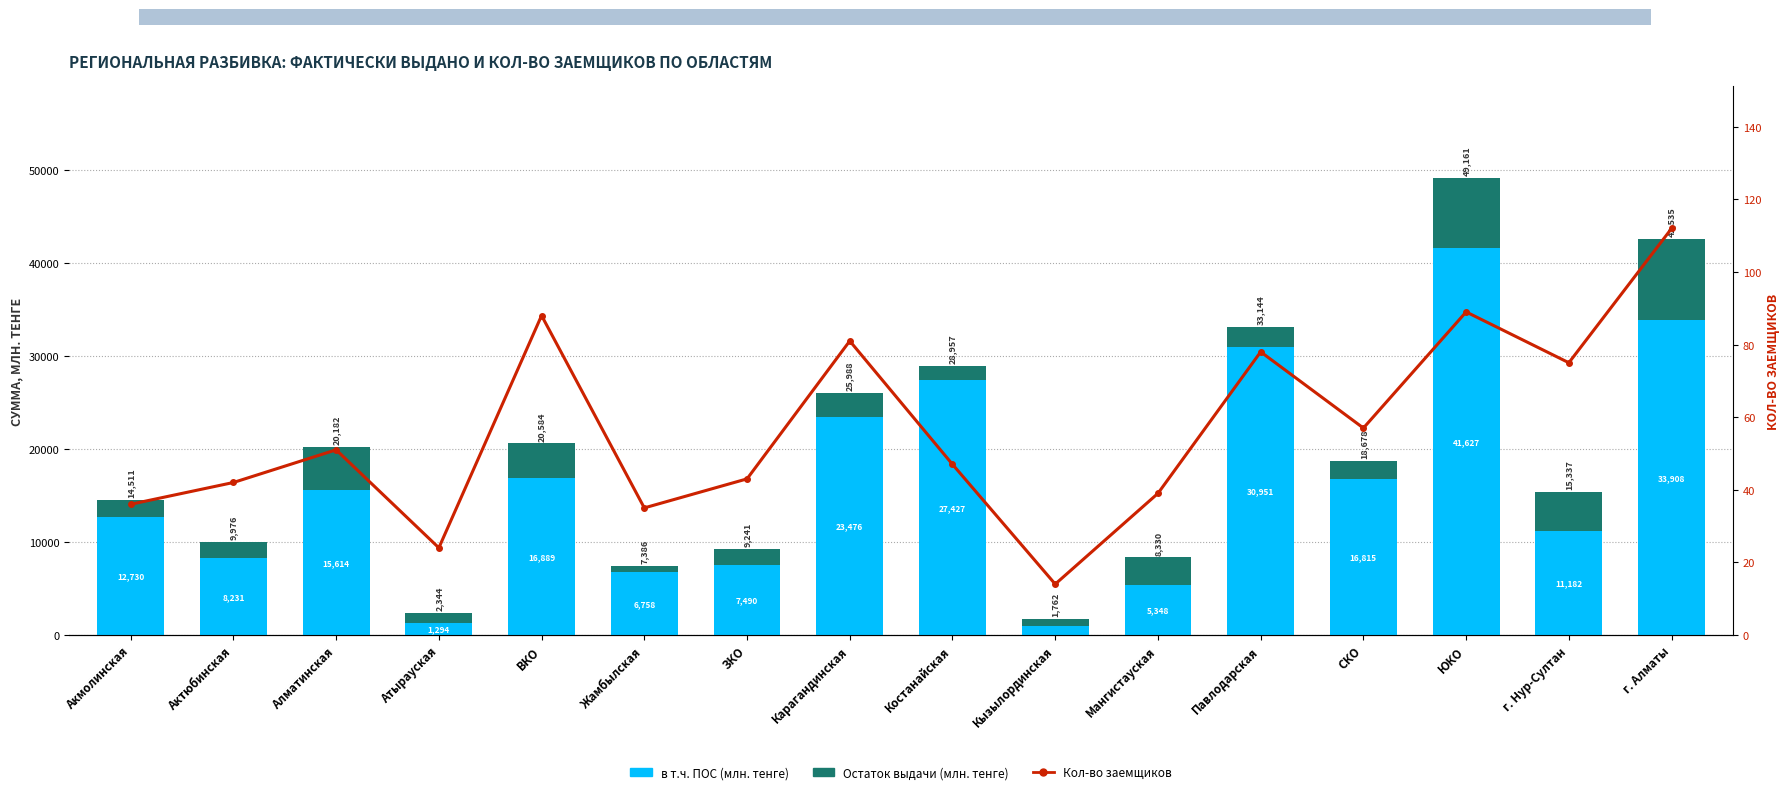

What is the difference between the maximum and second lowest values in the Остаток (рефинансирование и др.) series?

7831.0